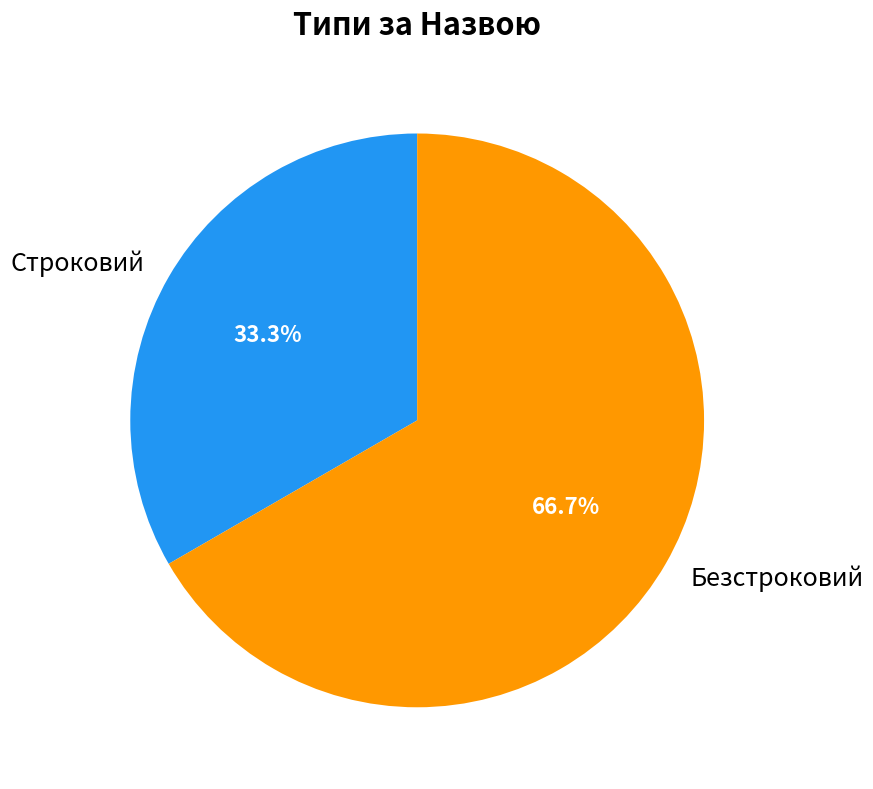

Does Безстроковий represent more than half of the total?

Yes